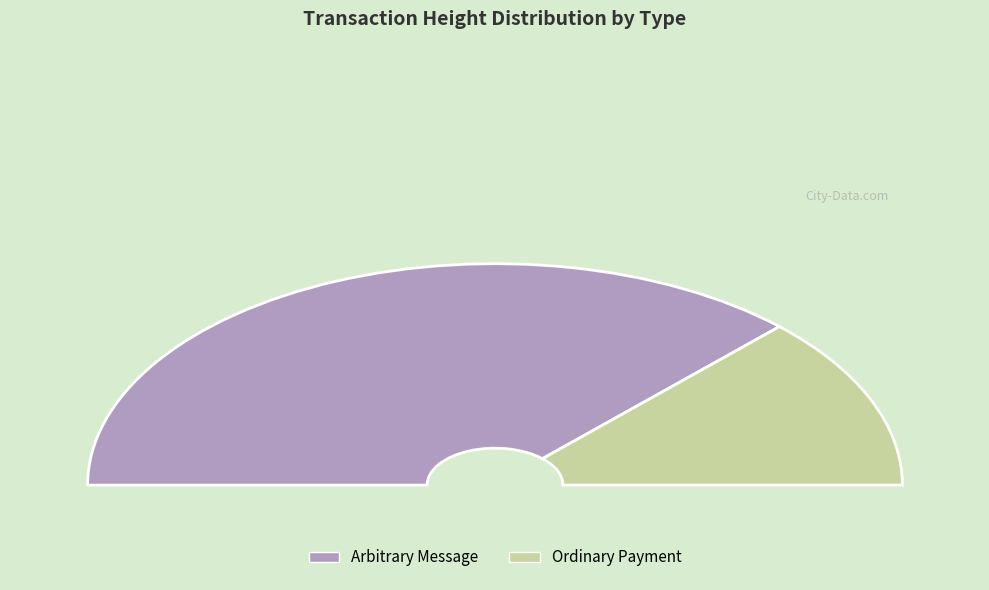

To the nearest percent, what is the difference between the 131125 and 385180 slice percentages?

49%